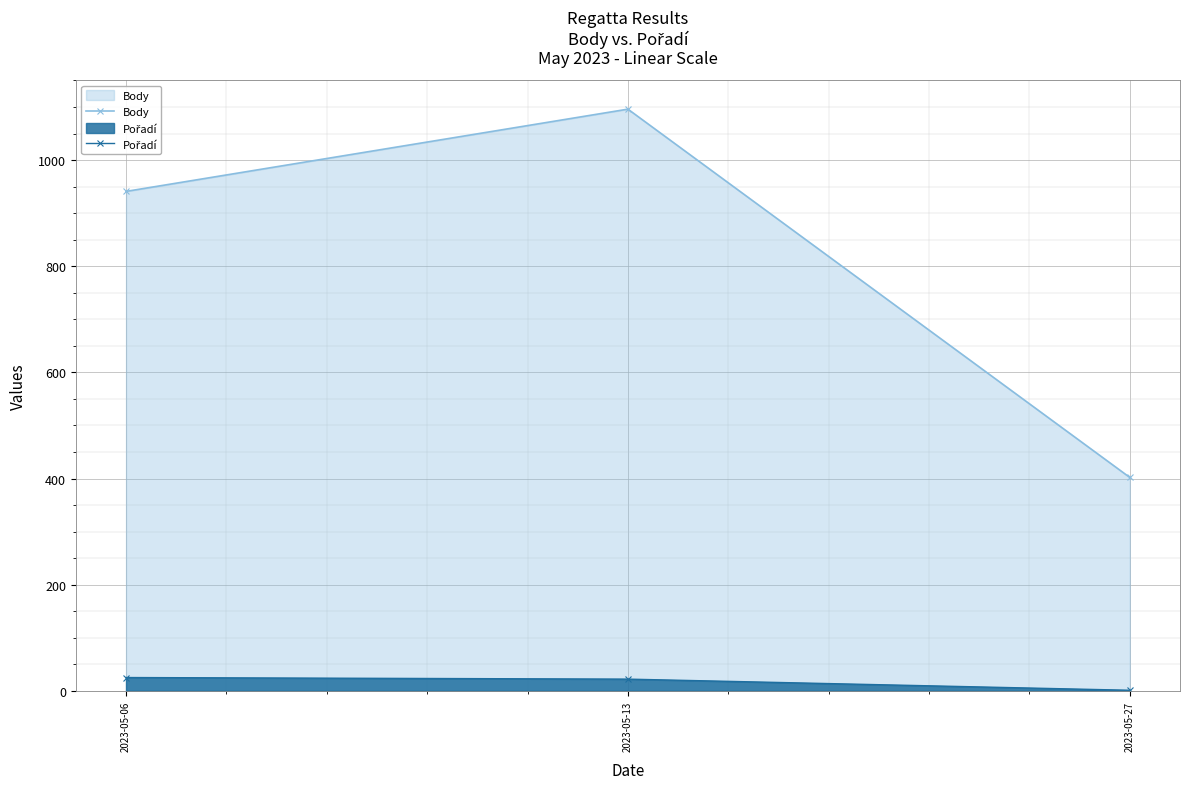

What is the value of the Pořadí point at the 2nd from the left?

22